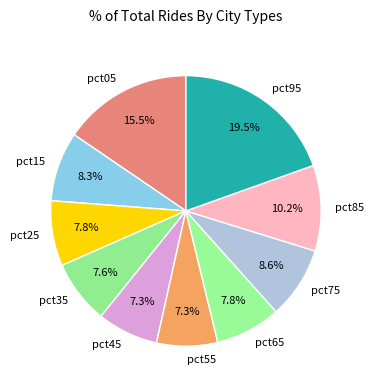

Does any single category account for the majority?

No